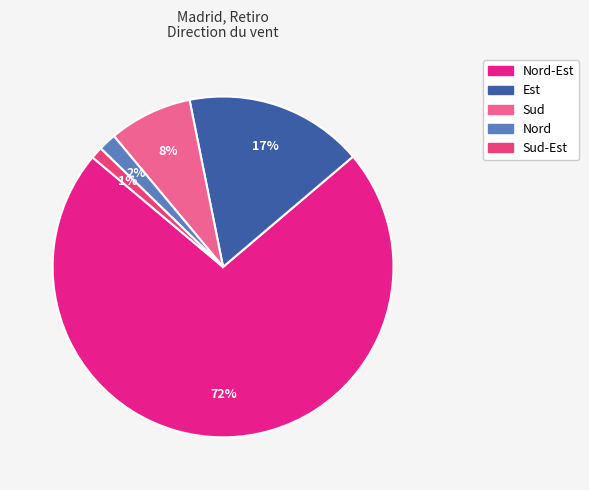

How many slices are in this pie chart?

5